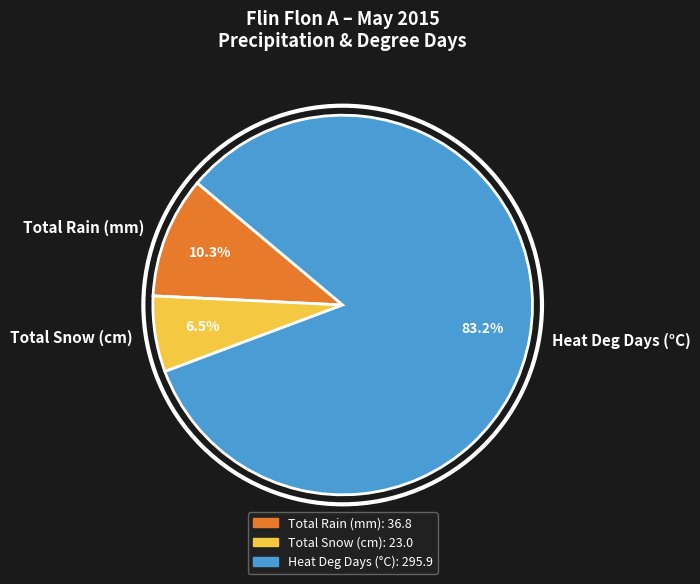

How many slices are in this pie chart?

3